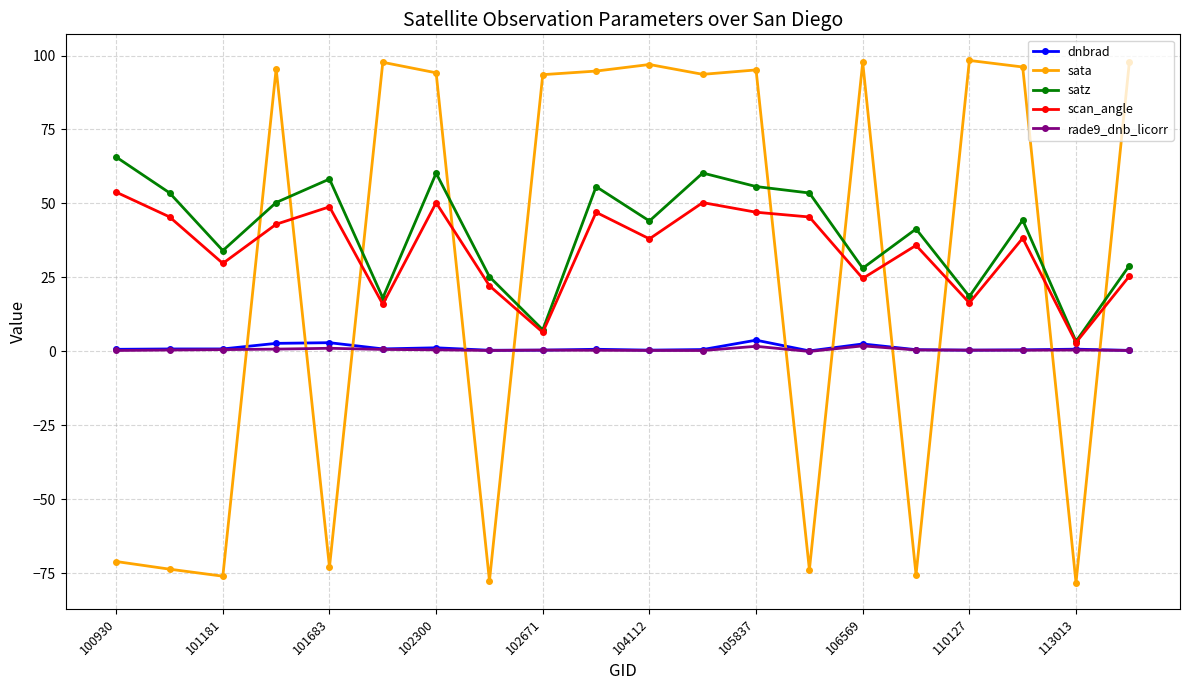

Does the chart have visible grid lines?

Yes